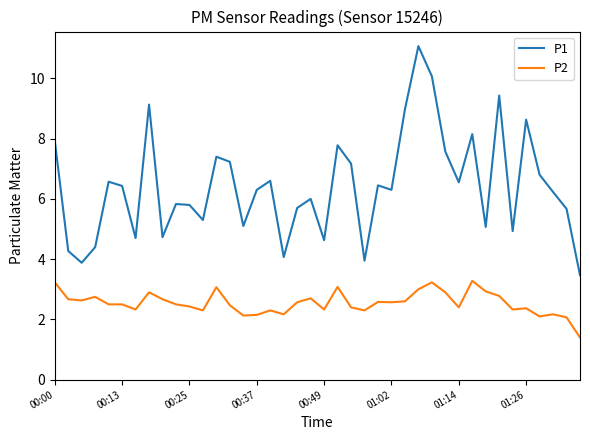

Which series has the largest total across all categories?

P1